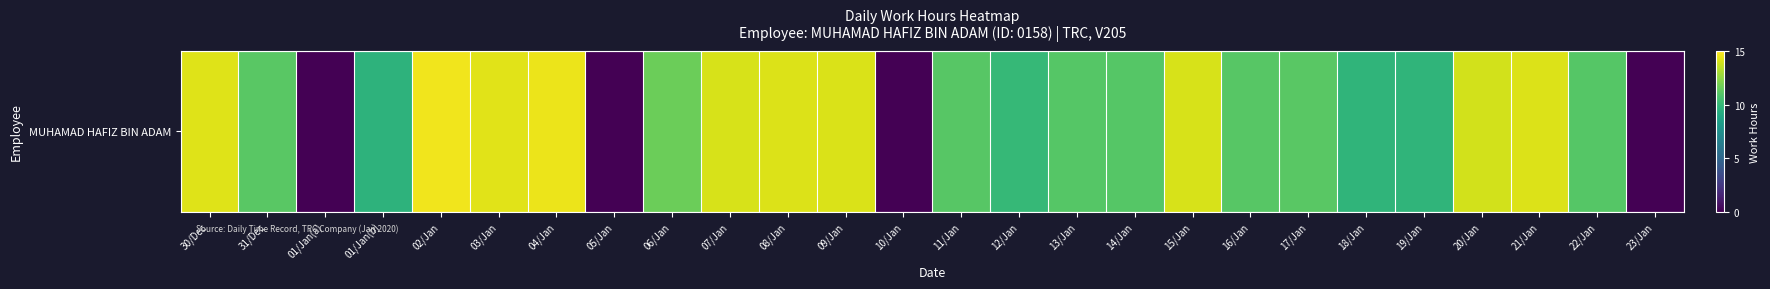

What is the greatest value displayed?

14.7